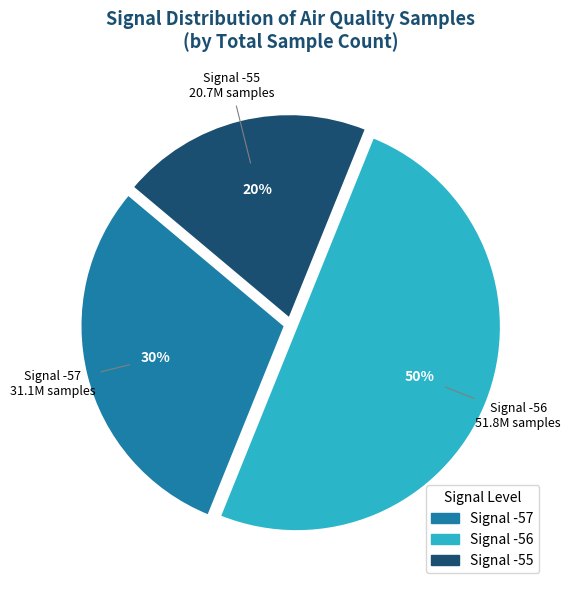

To the nearest percent, what is the average slice percentage?

33%